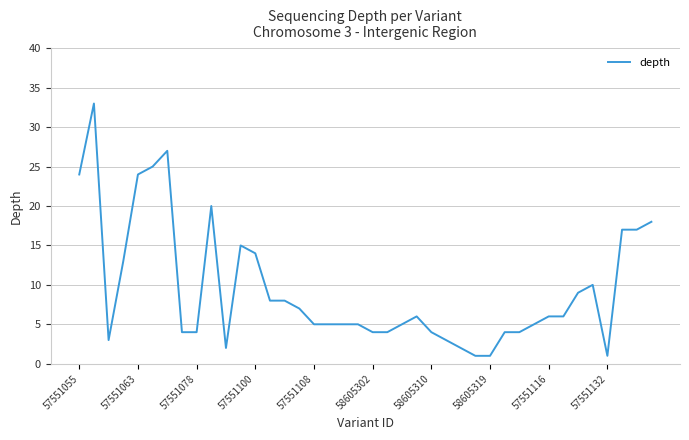

What is the greatest value displayed?

33